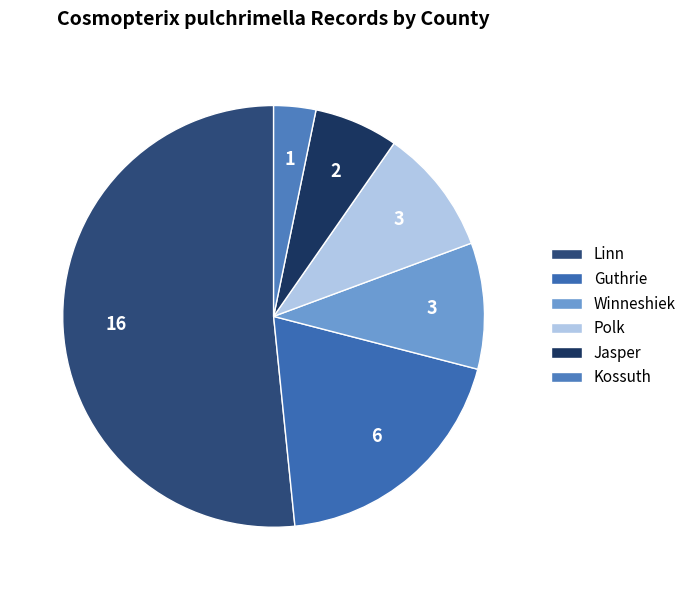

How many slices are in this pie chart?

6